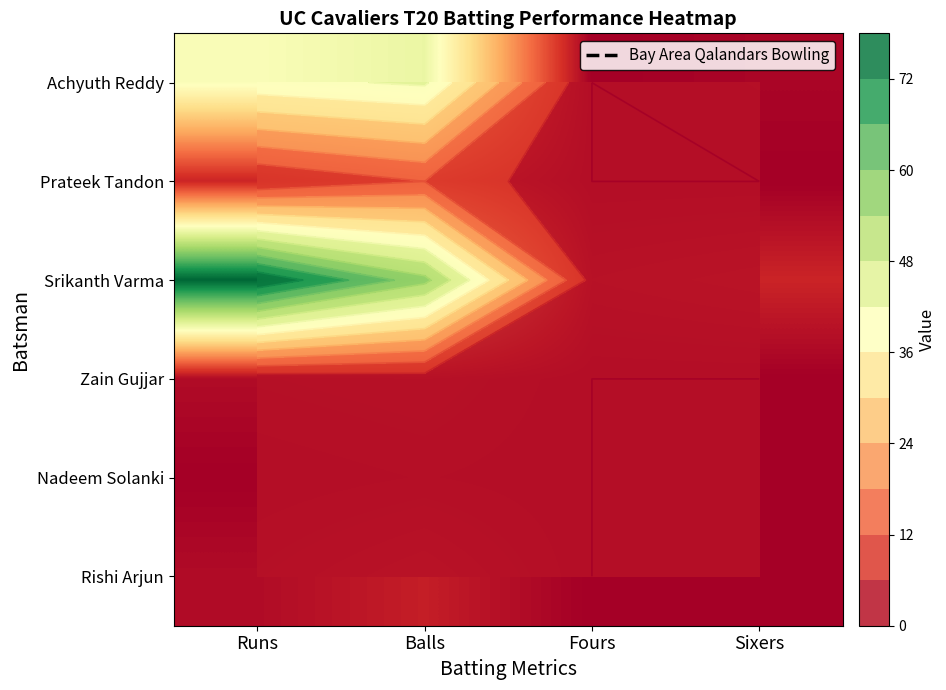

Is the value of Srikanth Varma at Balls greater than the value of Prateek Tandon at Sixers?

Yes